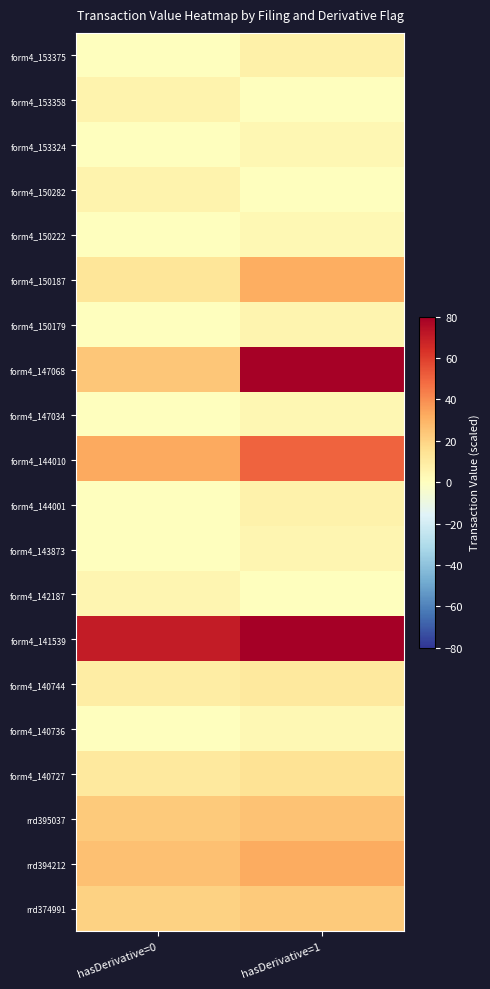

At which category does the chart reach its minimum across all series?

hasDerivative=0